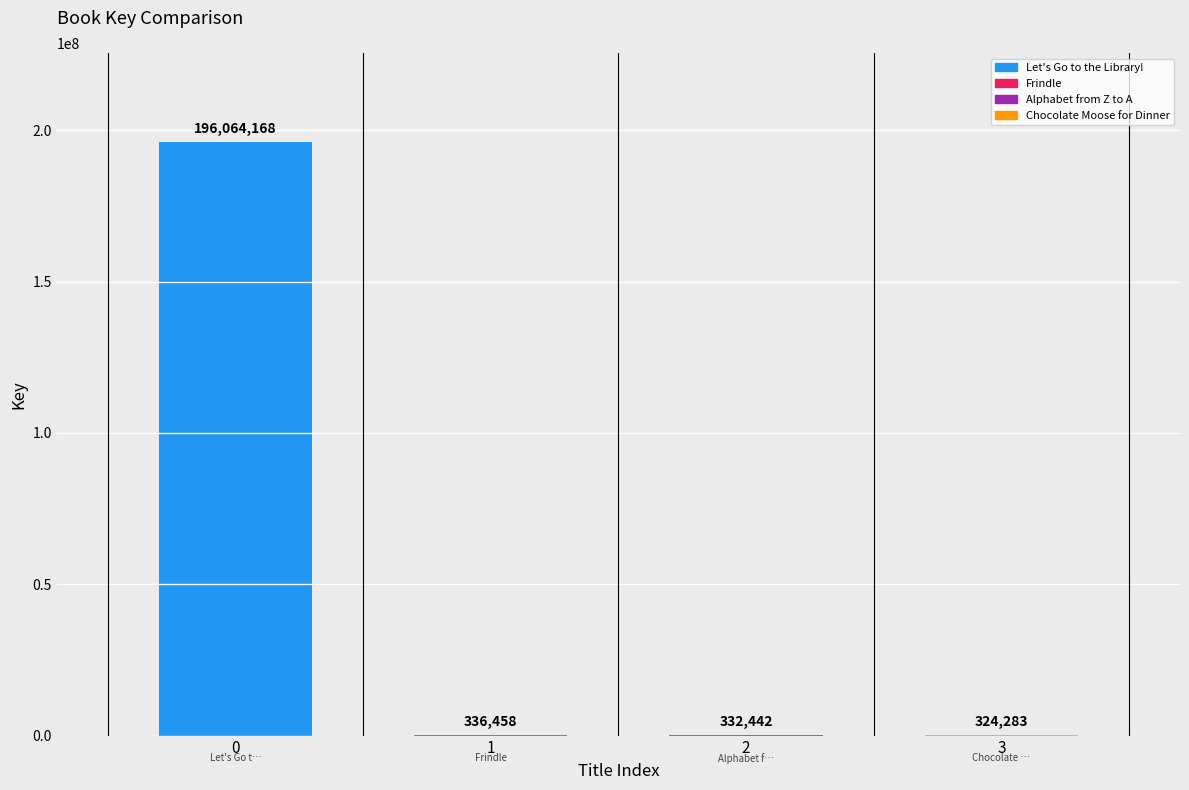

What is the value of the 1st bar from the left?

196064168